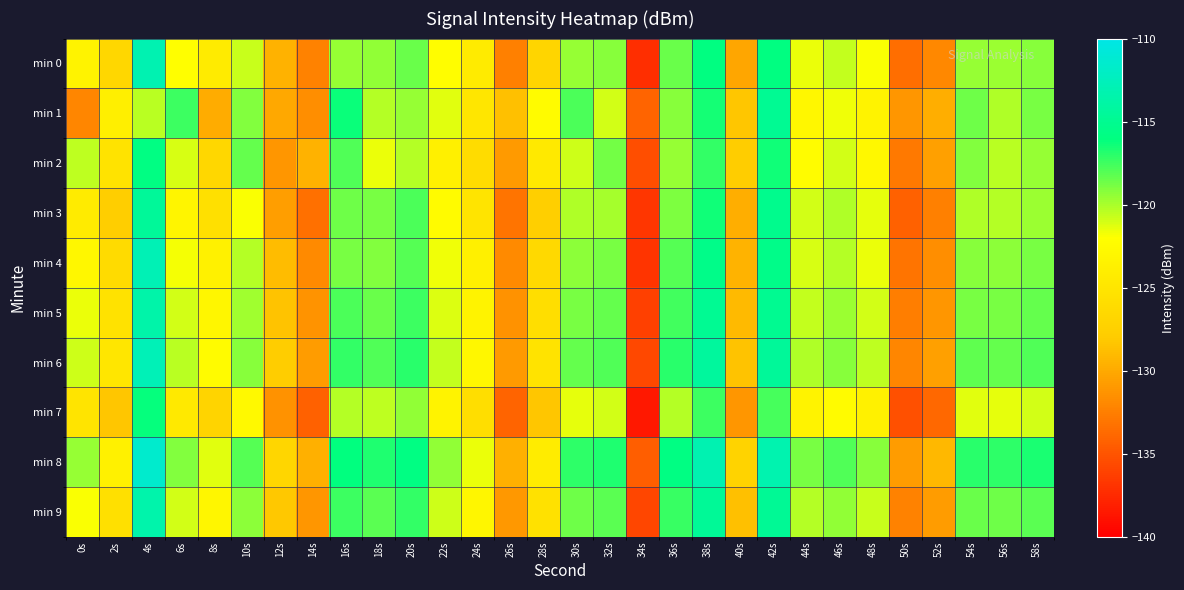

At which category is the sum across all series the highest?

4s